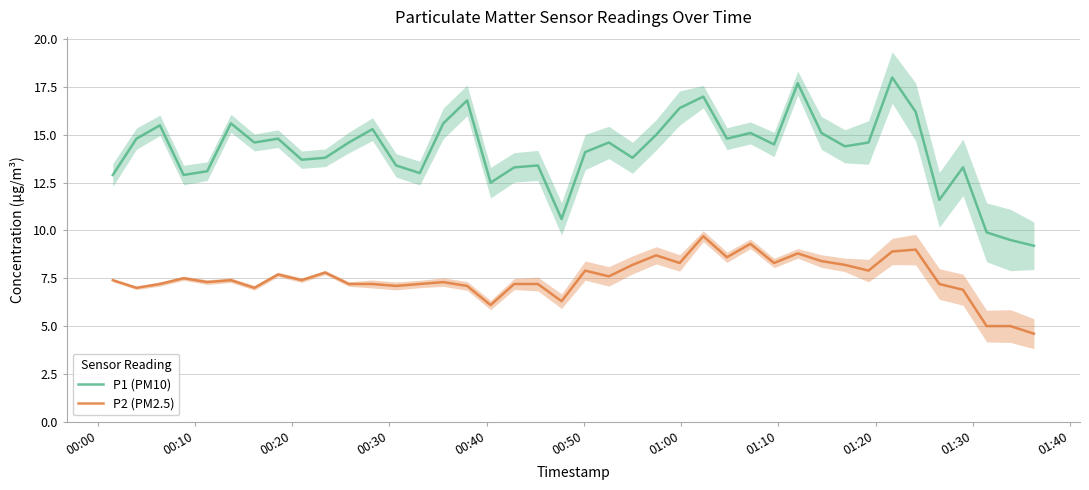

True or false: P1 (PM10) and P2 (PM2.5) cross at least once.

False